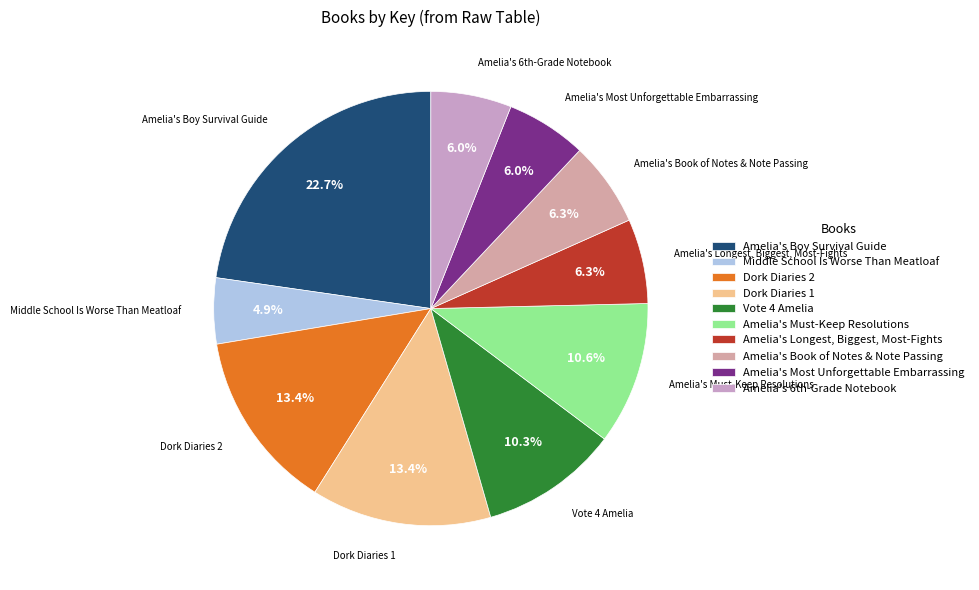

What is the smallest slice in the pie chart?

Middle School Is Worse Than Meatloaf